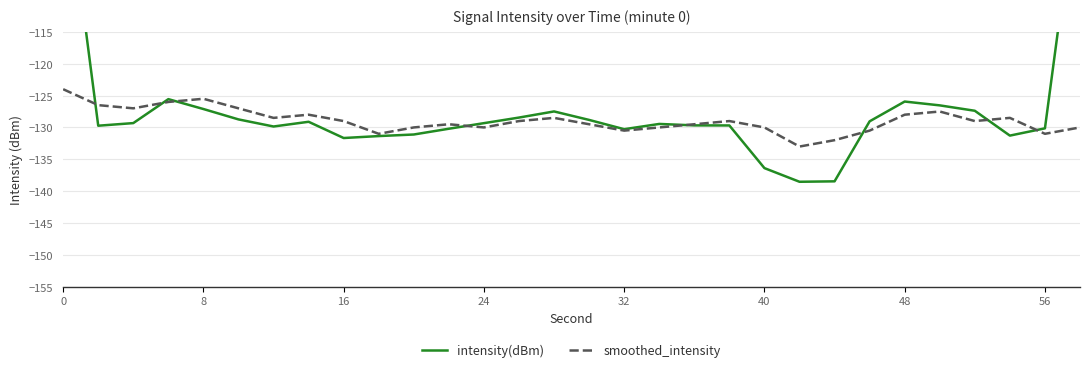

What is the highest value of the smoothed_intensity series?

-124.0